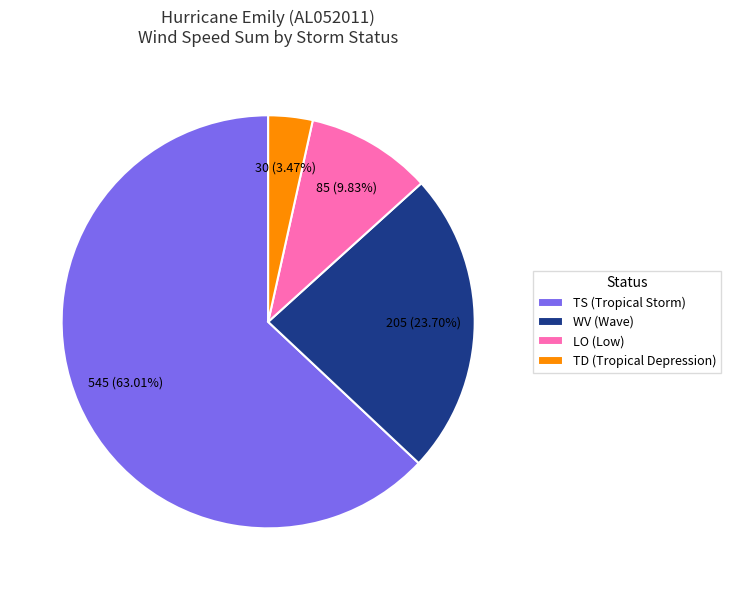

How many slices are in this pie chart?

4